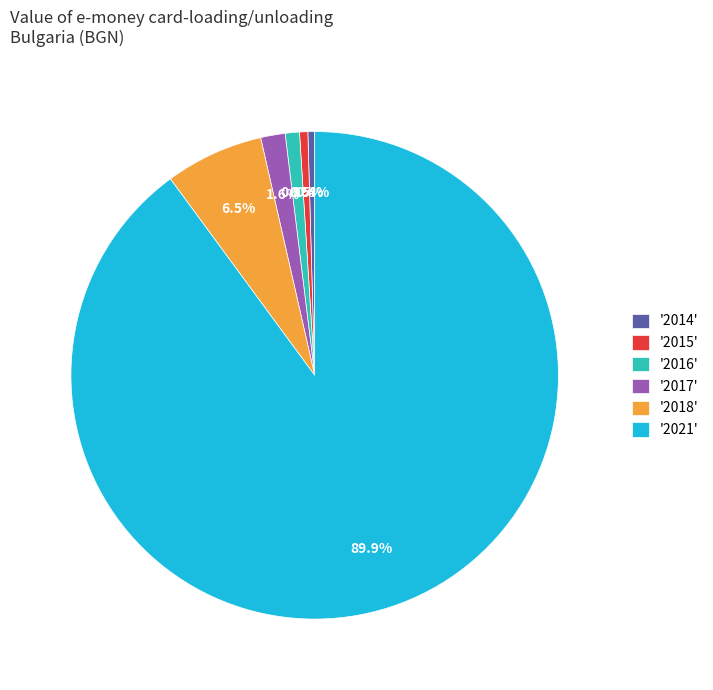

How many slices are in this pie chart?

6